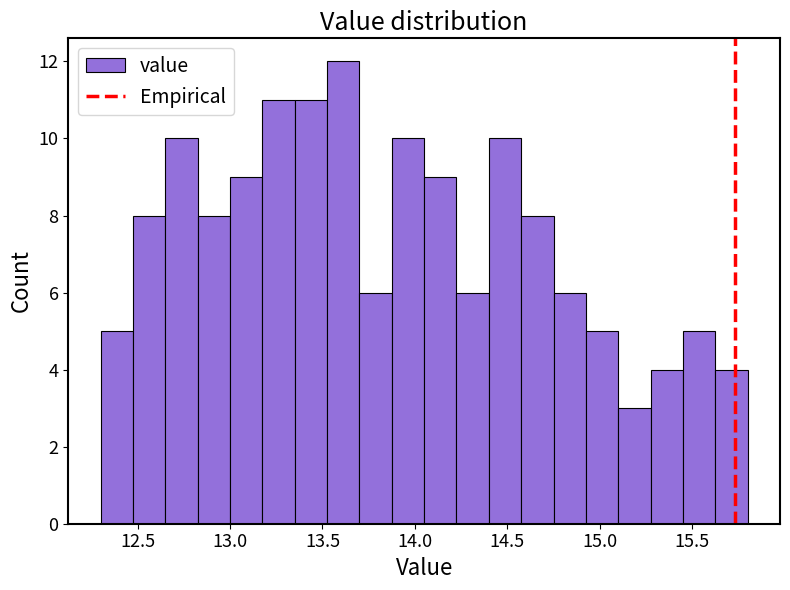

Read against the x-axis, roughly where is the centre of the tallest bar?

13.60